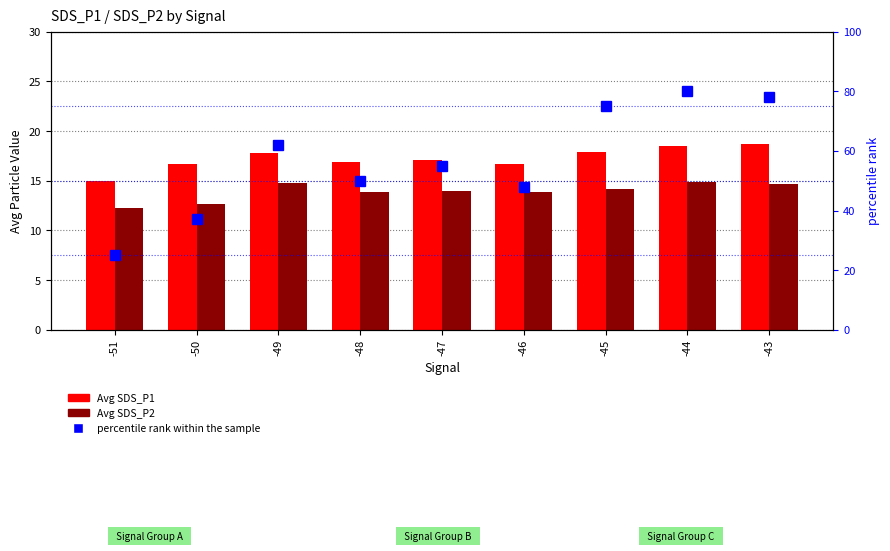

Reading right to left, extract all data points from this chart.

Avg SDS_P1: -43=18.7	-44=18.5	-45=17.9	-46=16.7	-47=17.1	-48=16.9	-49=17.8	-50=16.6	-51=14.9
Avg SDS_P2: -43=14.7	-44=14.9	-45=14.2	-46=13.8	-47=14.0	-48=13.8	-49=14.7	-50=12.7	-51=12.2
percentile rank within the sample: -43=78.0	-44=80.0	-45=75.0	-46=48.0	-47=55.0	-48=50.0	-49=62.0	-50=37.0	-51=25.0